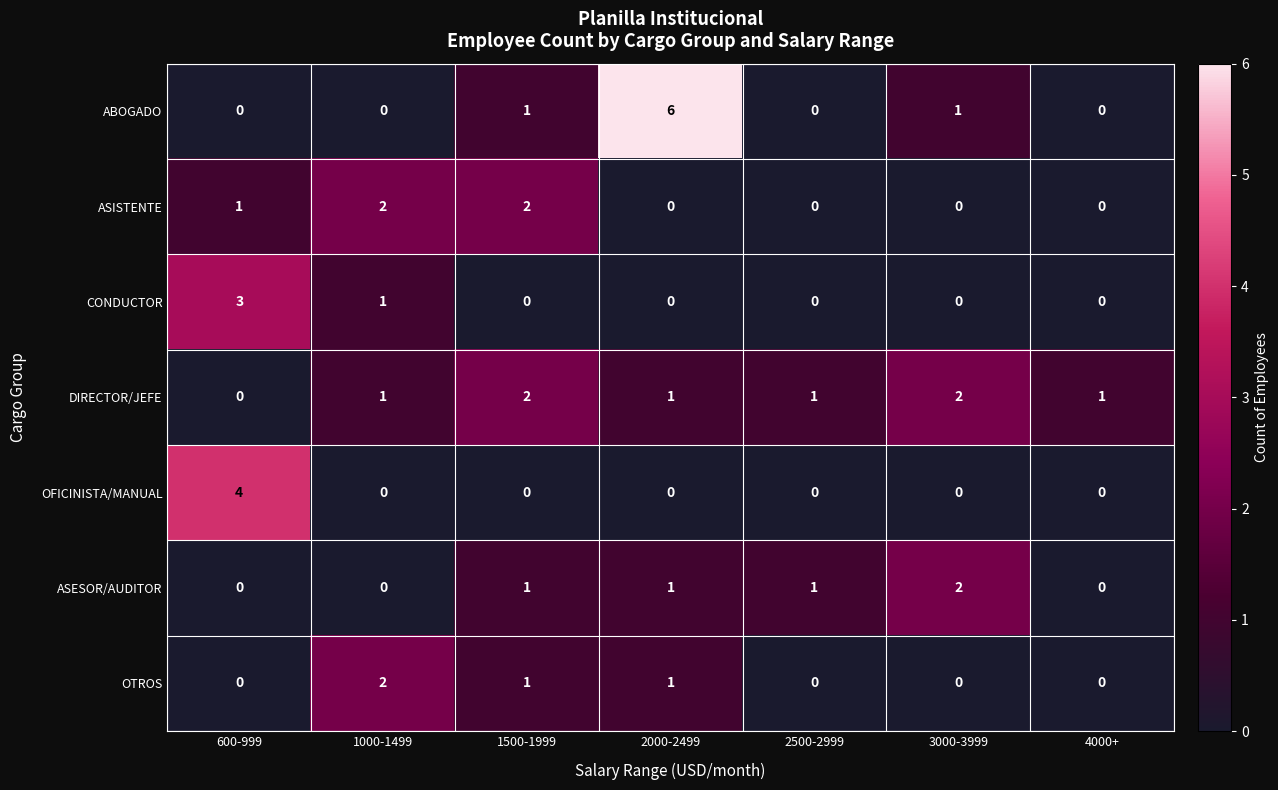

The value of CONDUCTOR at 4000+ is -2. True or false?

False